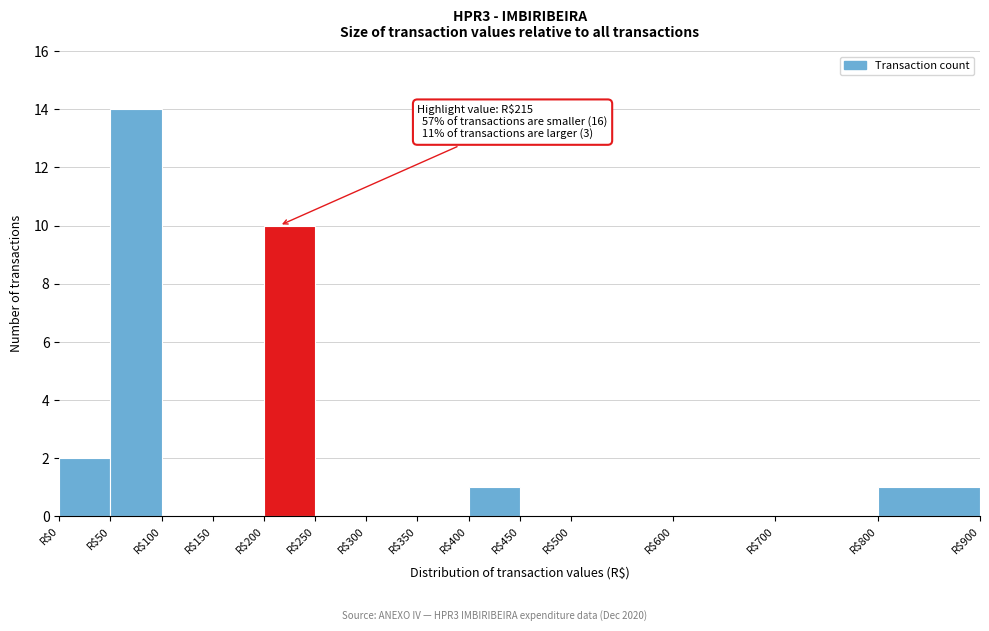

Over which range of the x-axis is the bar tallest?

50 to 100